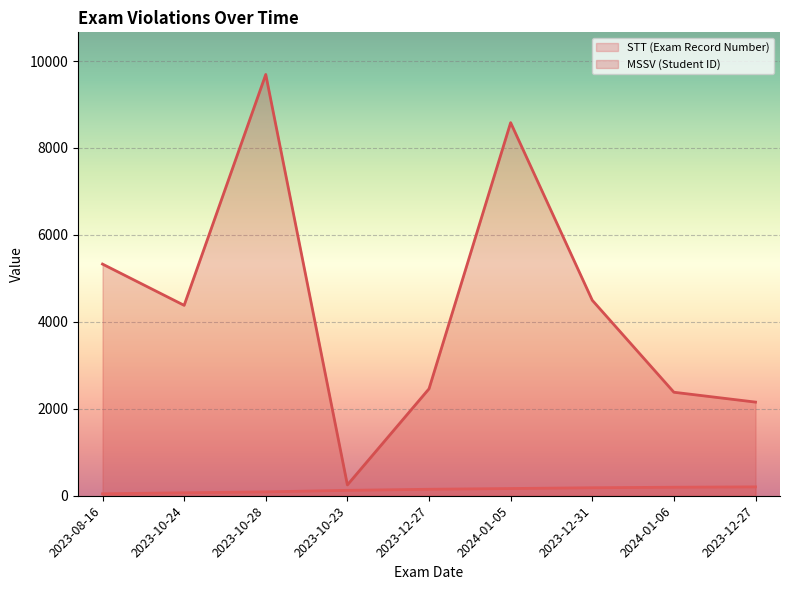

Reading right to left, what are all the values shown in this chart?

STT (Exam Record Number): 204	196	184	166	149	124	89	68	45
MSSV (Student ID): 2154	2381	4497	8583	2460	249	9691	4380	5329